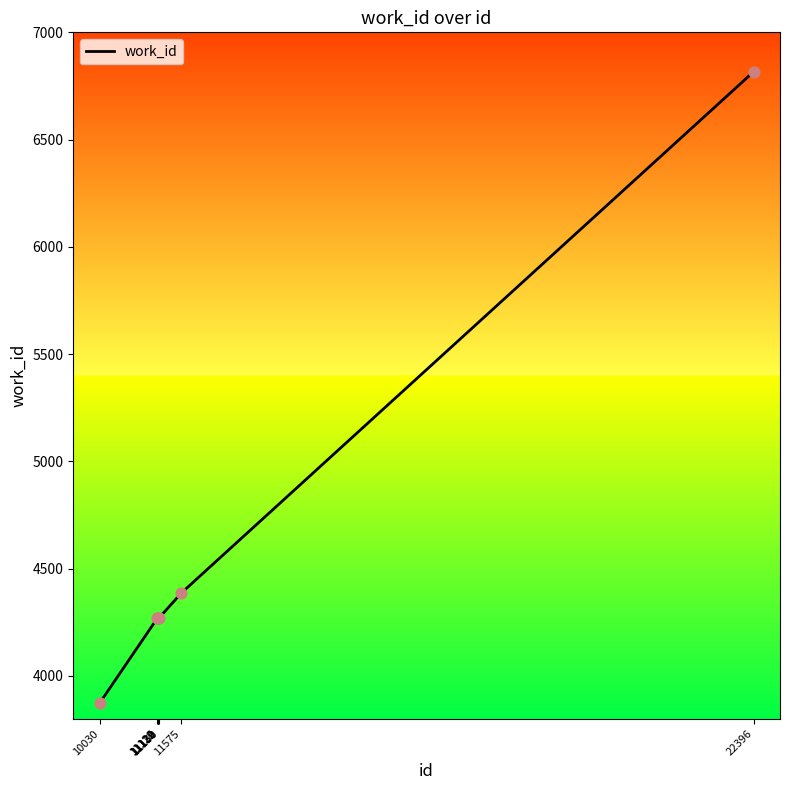

What is the change in value from 11122 to 22396?

+2547